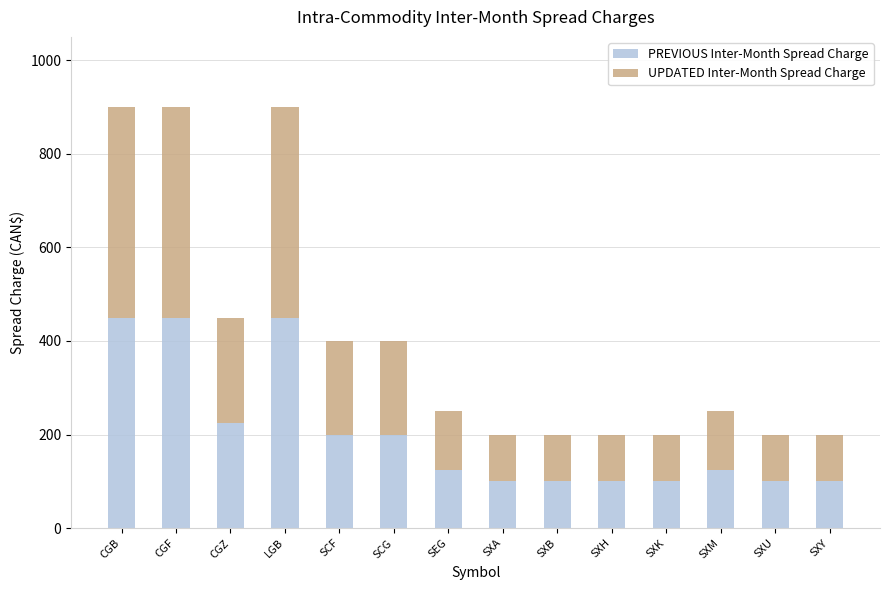

What is the lowest value of the PREVIOUS Inter-Month Spread Charge series?

100